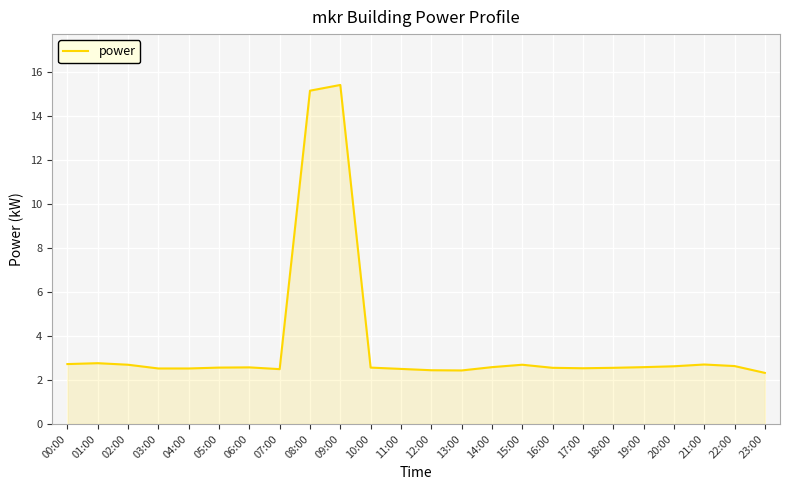

Is it true that the value at 11:00 is 1.6?

False